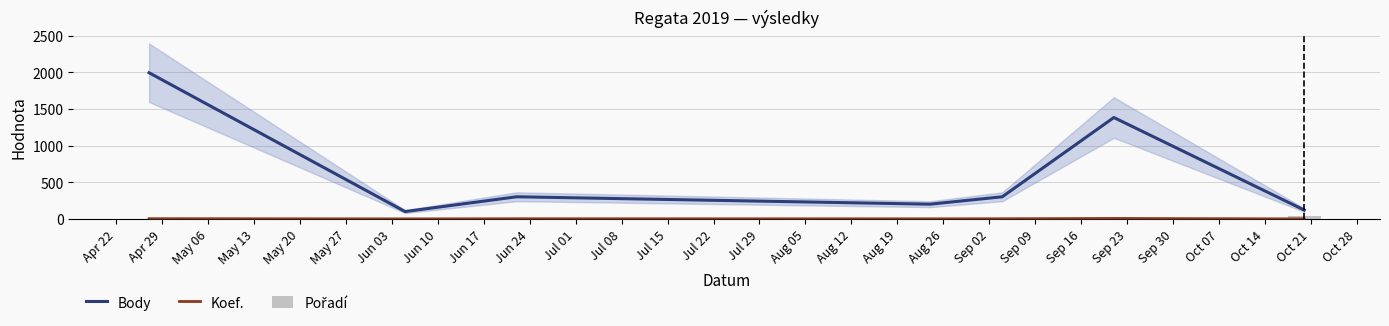

Between May 06 and May 27, which series saw the biggest shift?

Body